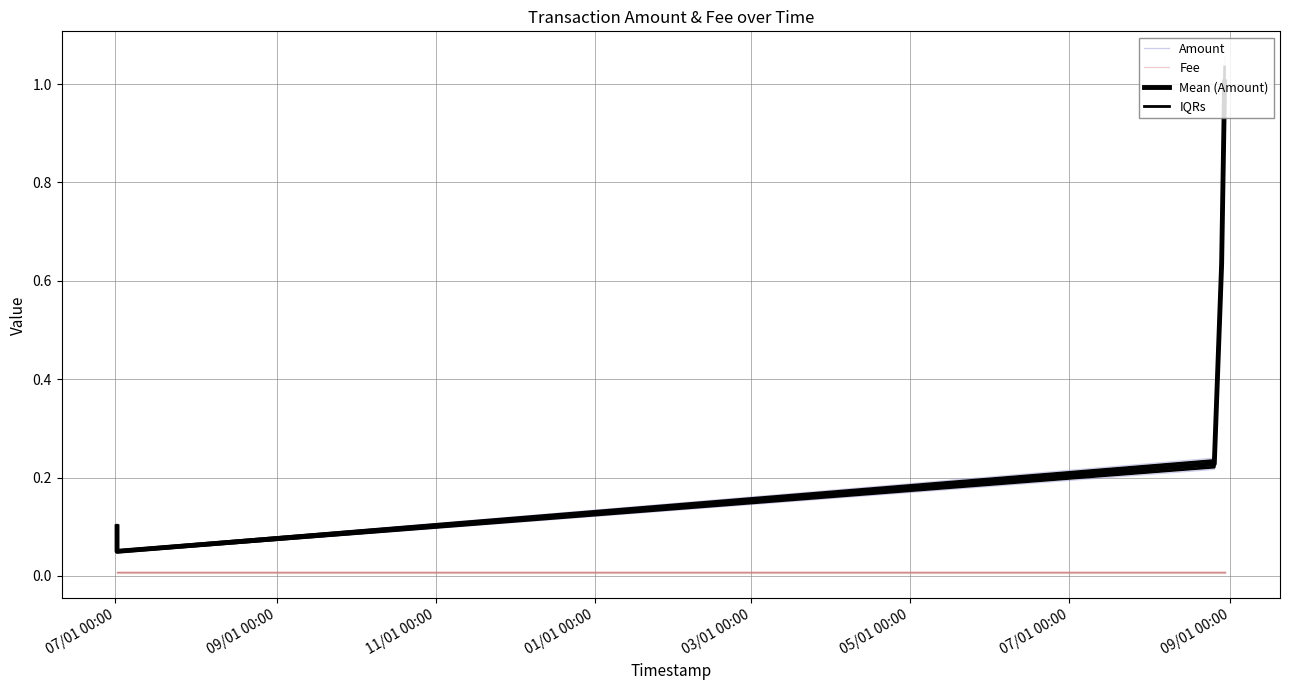

True or false: IQRs and Mean (Amount) cross at least once.

False